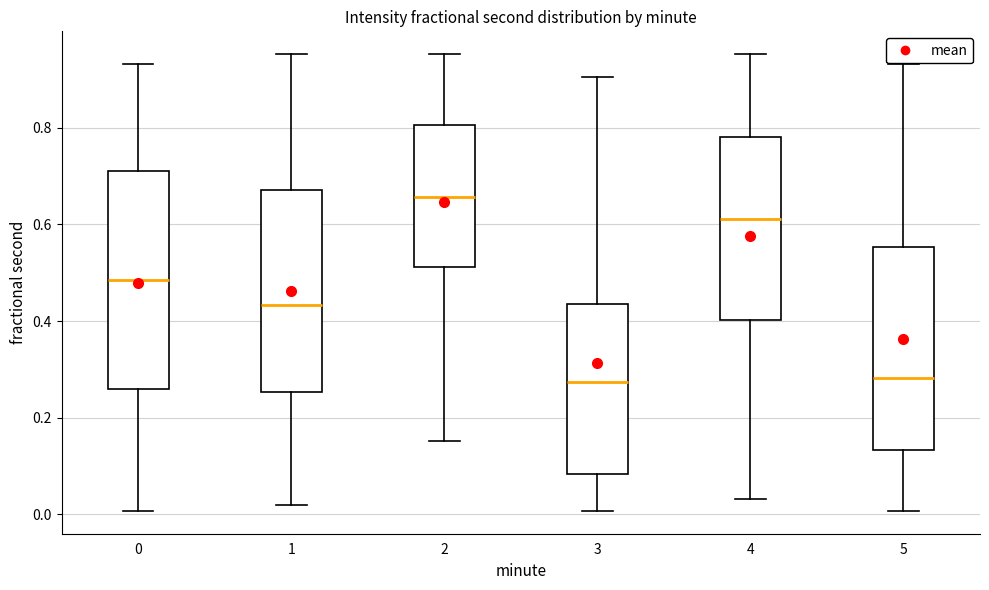

Reading left to right, transcribe this box plot: for each box, give where its median line is, the range the box spans, and where its two whiskers end, as read against the y-axis. The values are not printed on the chart, so give them approximately, as read against the axis.

0: median 0.48, box 0.26 to 0.72, whiskers 0.00 to 0.94
1: median 0.44, box 0.26 to 0.68, whiskers 0.02 to 0.96
2: median 0.66, box 0.52 to 0.80, whiskers 0.16 to 0.96
3: median 0.28, box 0.08 to 0.44, whiskers 0.00 to 0.90
4: median 0.62, box 0.40 to 0.78, whiskers 0.04 to 0.96
5: median 0.28, box 0.14 to 0.56, whiskers 0.00 to 0.94